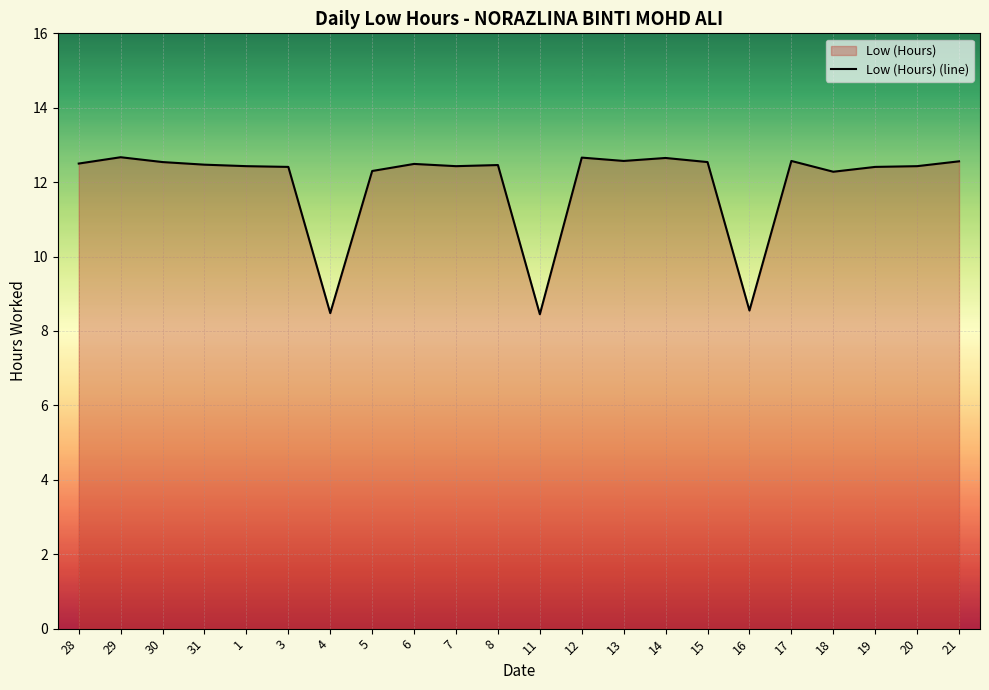

True or false: the data shows 19.1 at 1.

False